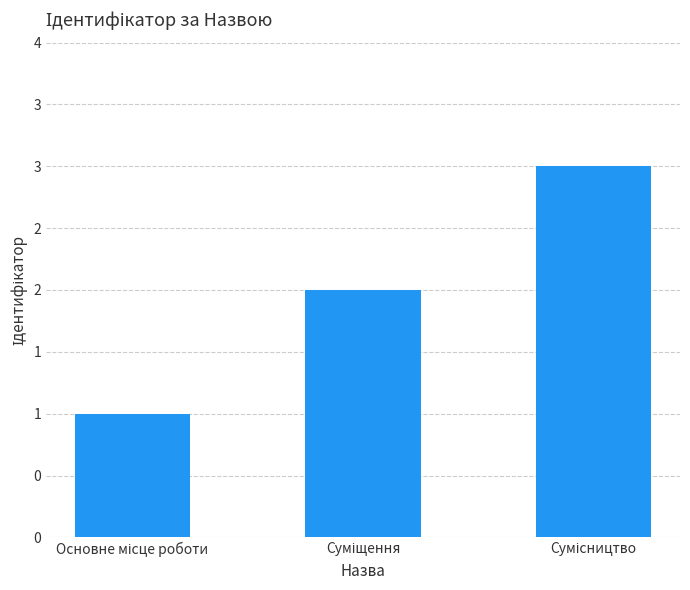

Are the bars horizontal?

No